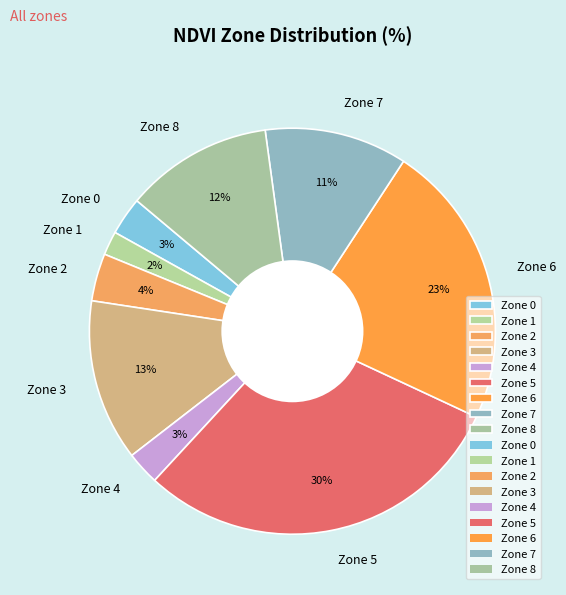

Do Zone 3 and Zone 7 together represent more than half of the pie?

No